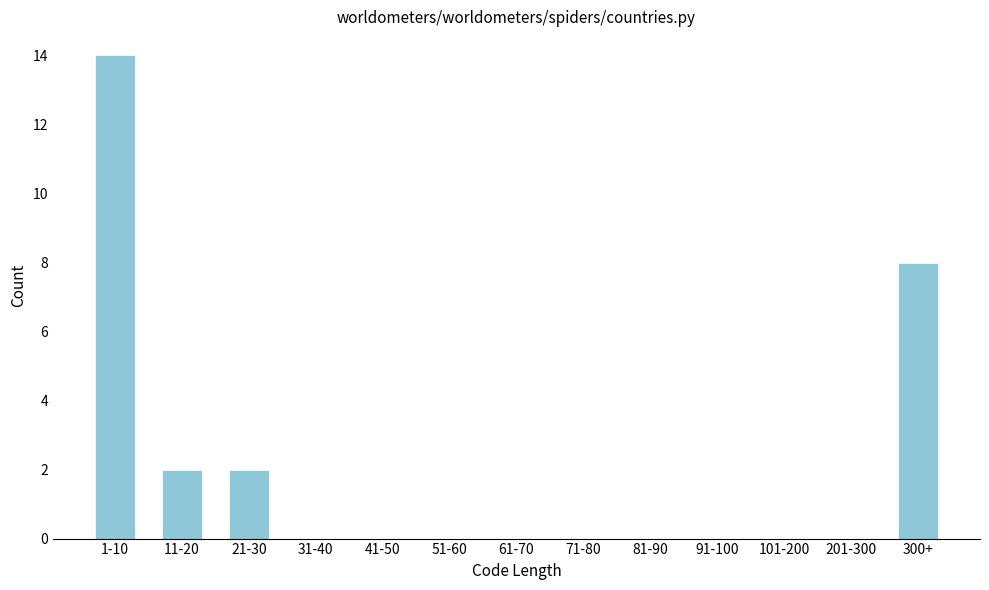

Reading right to left, list all the values displayed in this chart.

300+=8	201-300=0	101-200=0	91-100=0	81-90=0	71-80=0	61-70=0	51-60=0	41-50=0	31-40=0	21-30=2	11-20=2	1-10=14